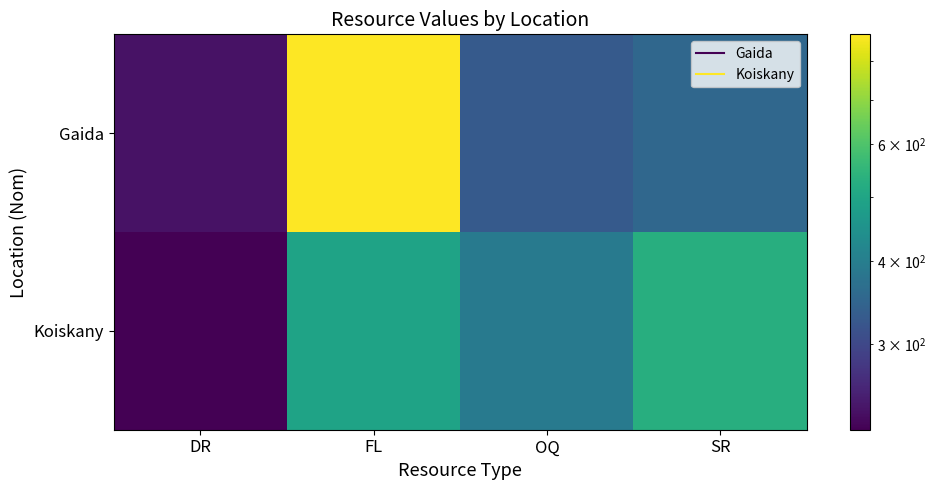

What is the difference between the highest and lowest values at SR?

173